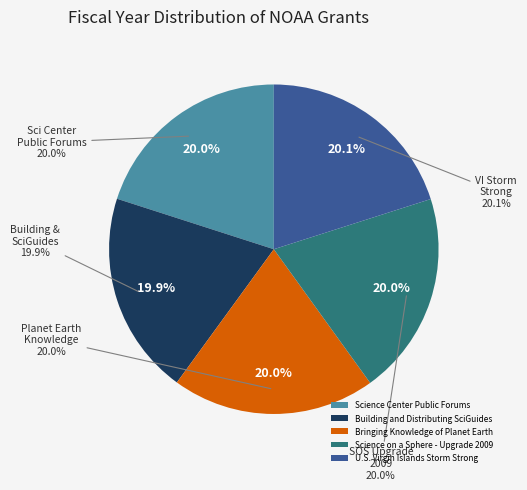

Does any single category account for the majority?

No